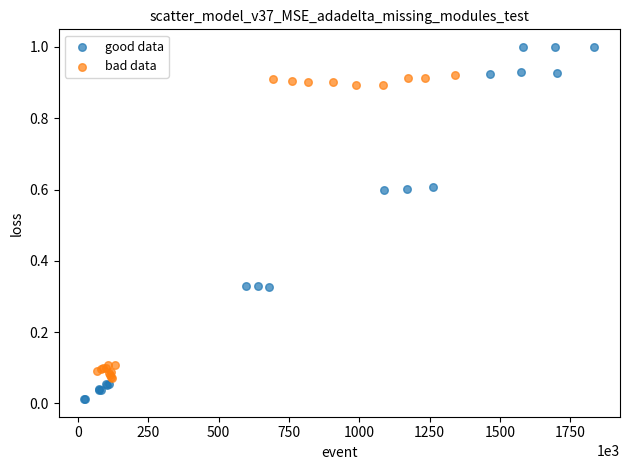

Which series has the widest spread of Y values?

good data